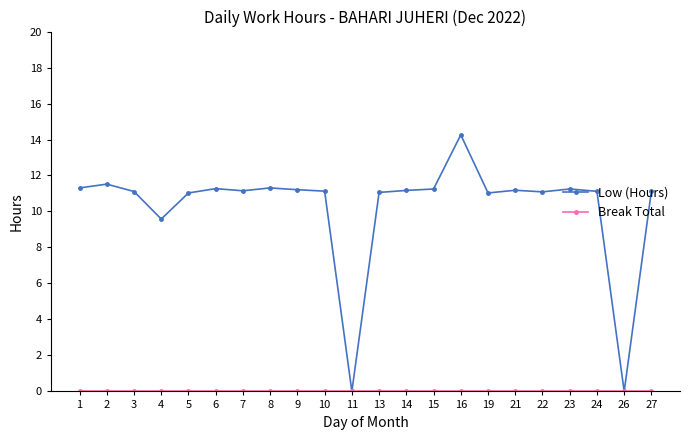

How many distinct data groups are displayed?

2